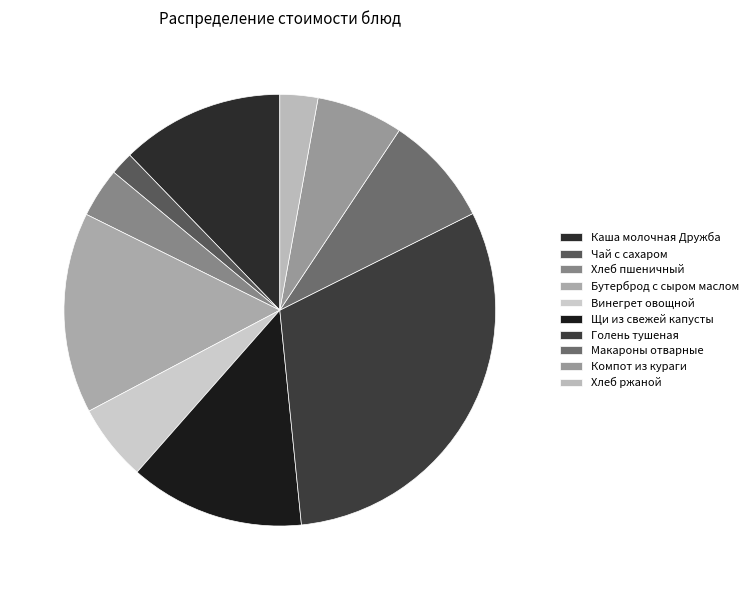

Do Винегрет овощной and Голень тушеная together represent more than half of the pie?

No